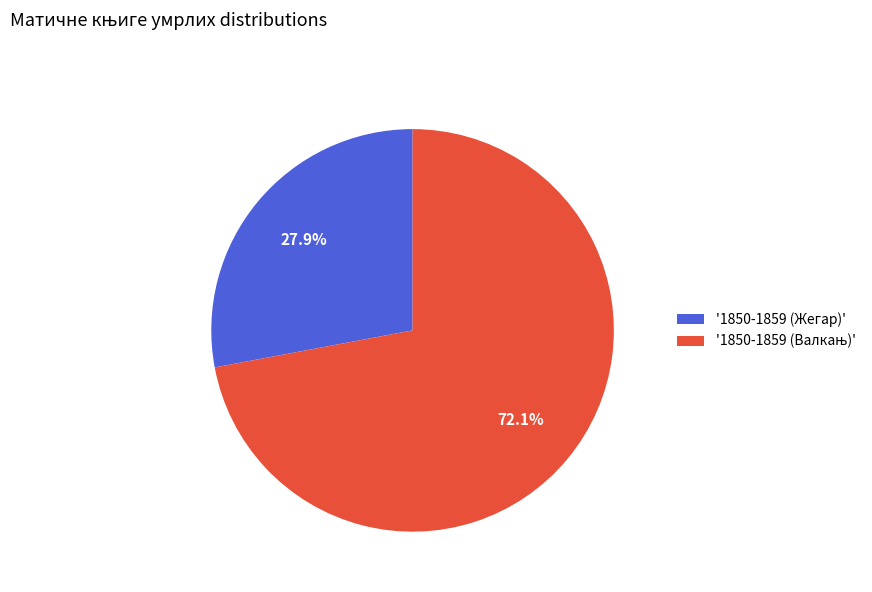

Which slice is the smallest?

'1850-1859 (Жегар)'